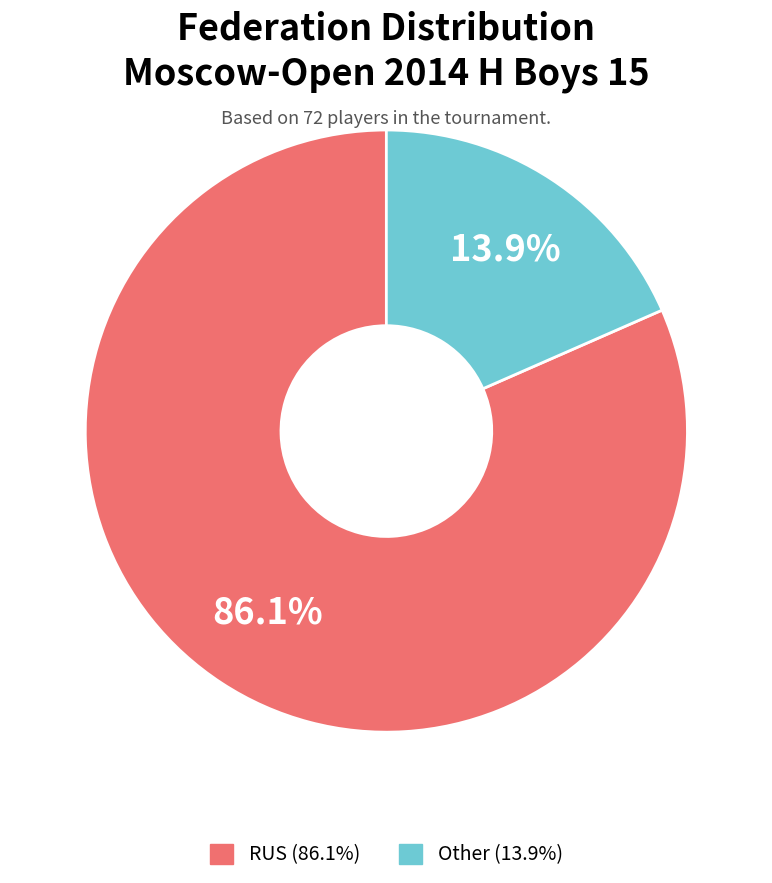

How many segments does this pie chart have?

2